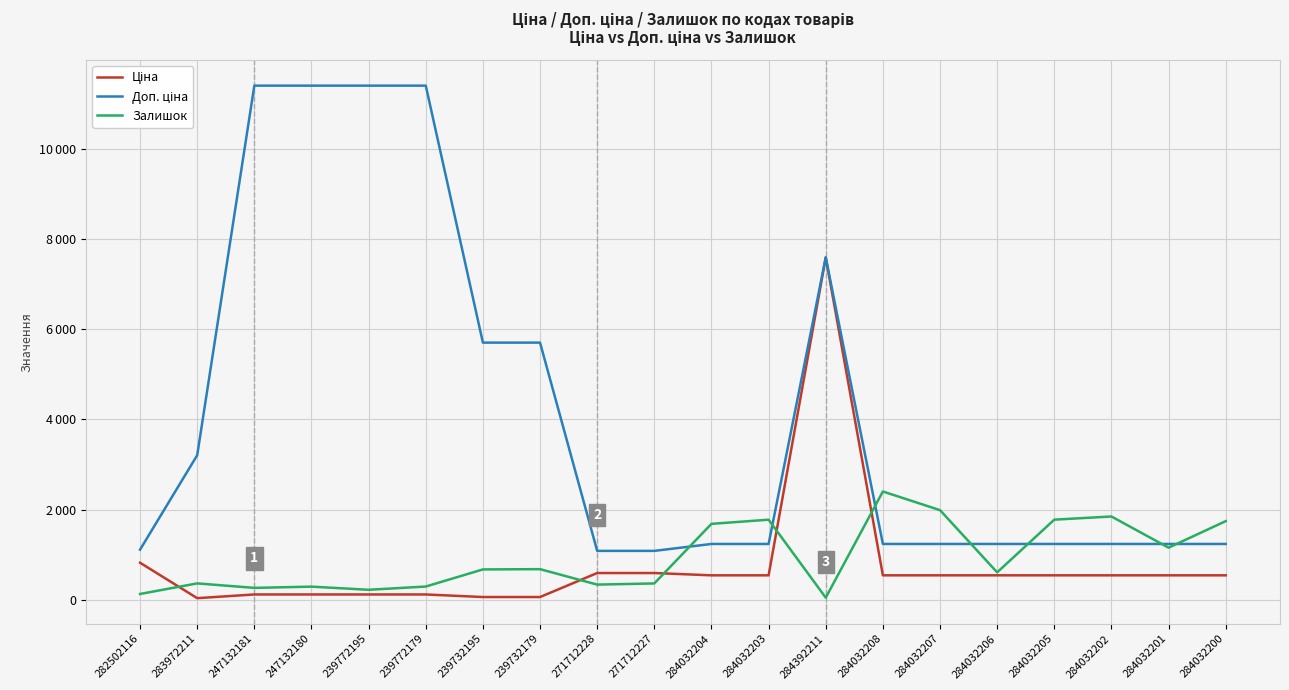

Does the chart have visible grid lines?

Yes